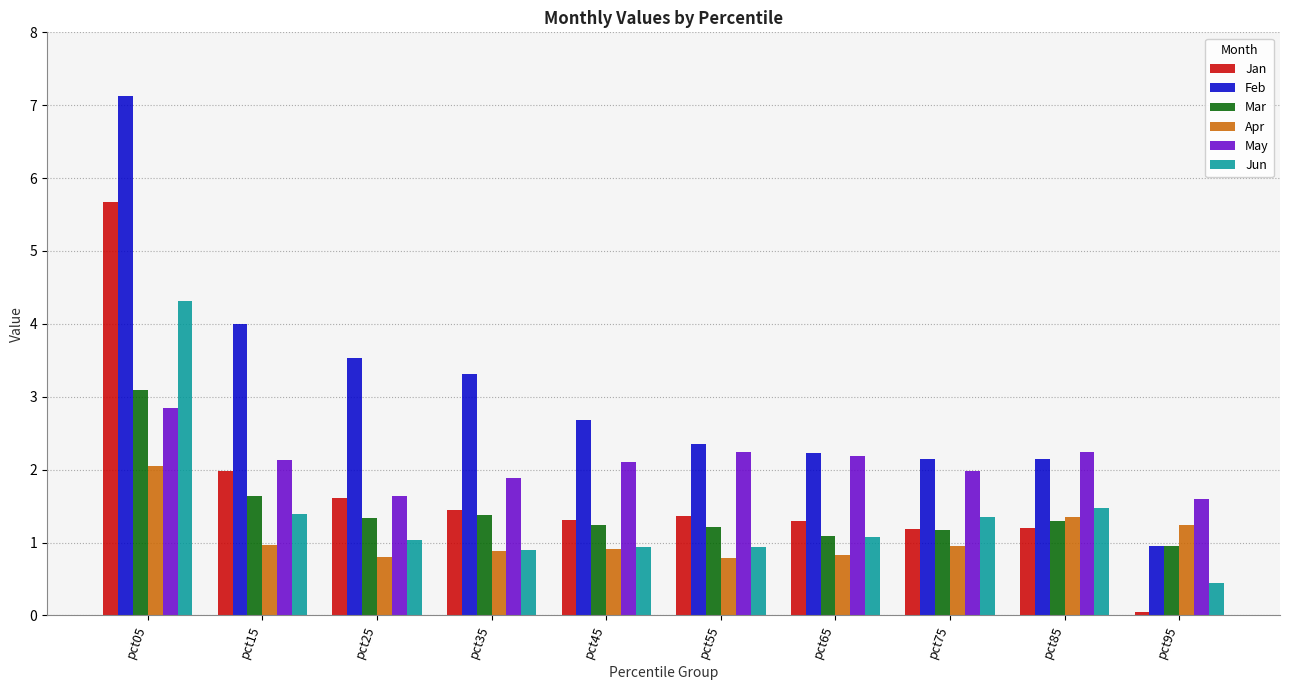

The value of Jun at pct05 is 7.6. True or false?

False